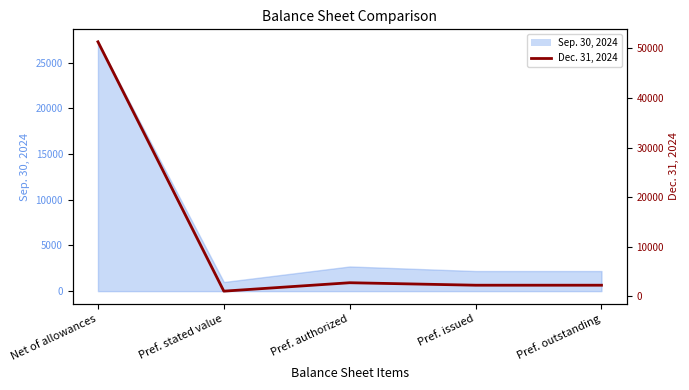

Where is the first local minimum?

Pref. stated value